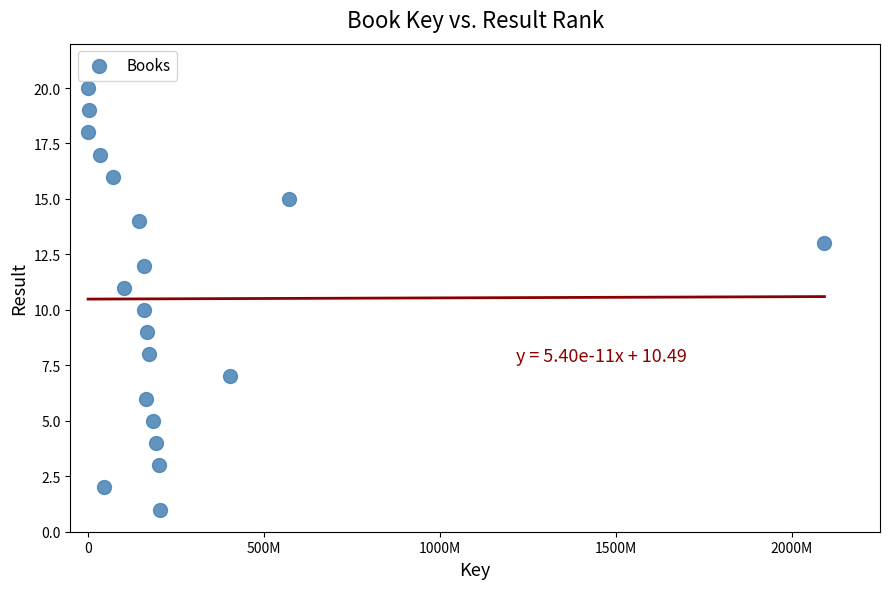

What is the range of X values (max minus min)?

2091815068